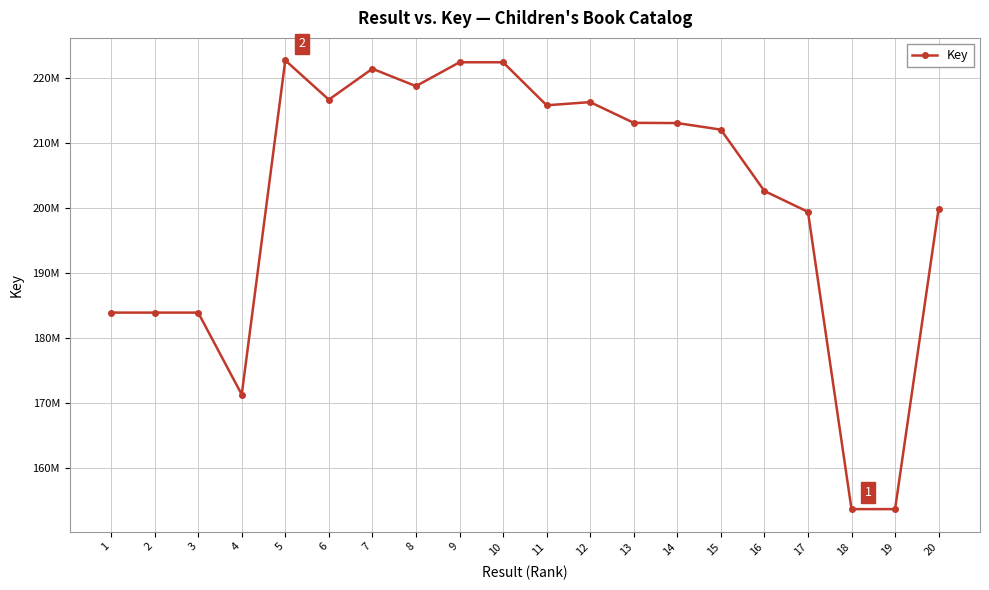

Approximately how many times larger is the value at 2 compared to 4?

1.1